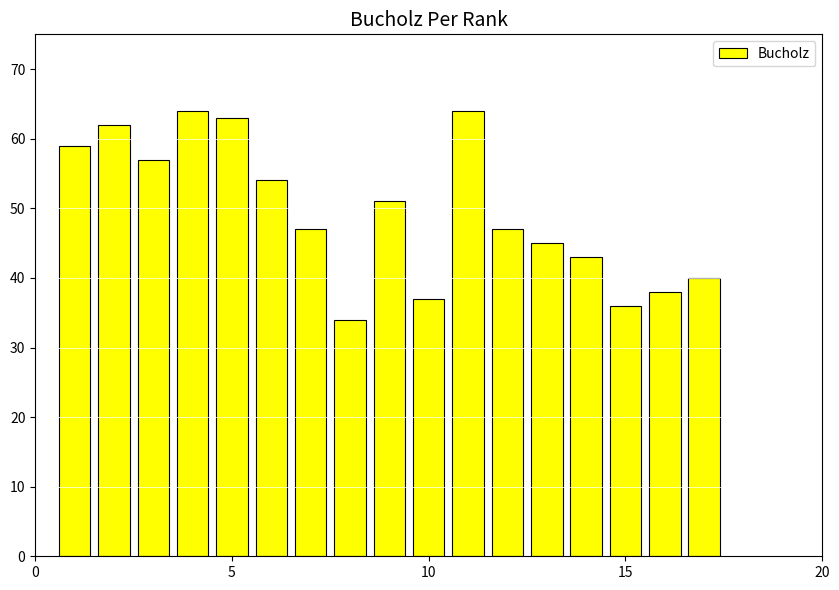

What is the value of the 1st bar from the left?

59